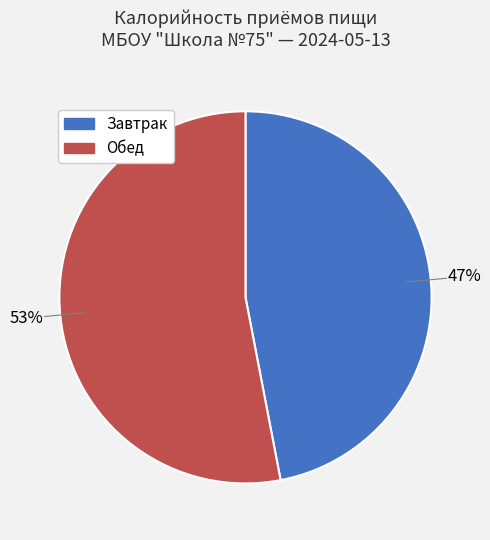

Which slice is the largest?

Обед